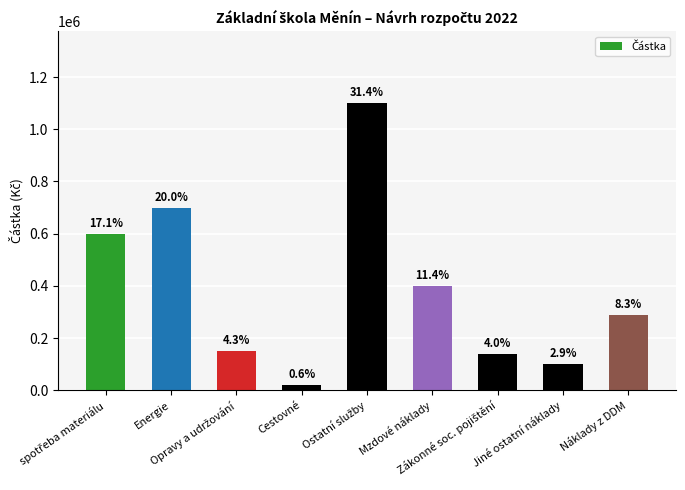

Does the chart contain stacked bars?

No